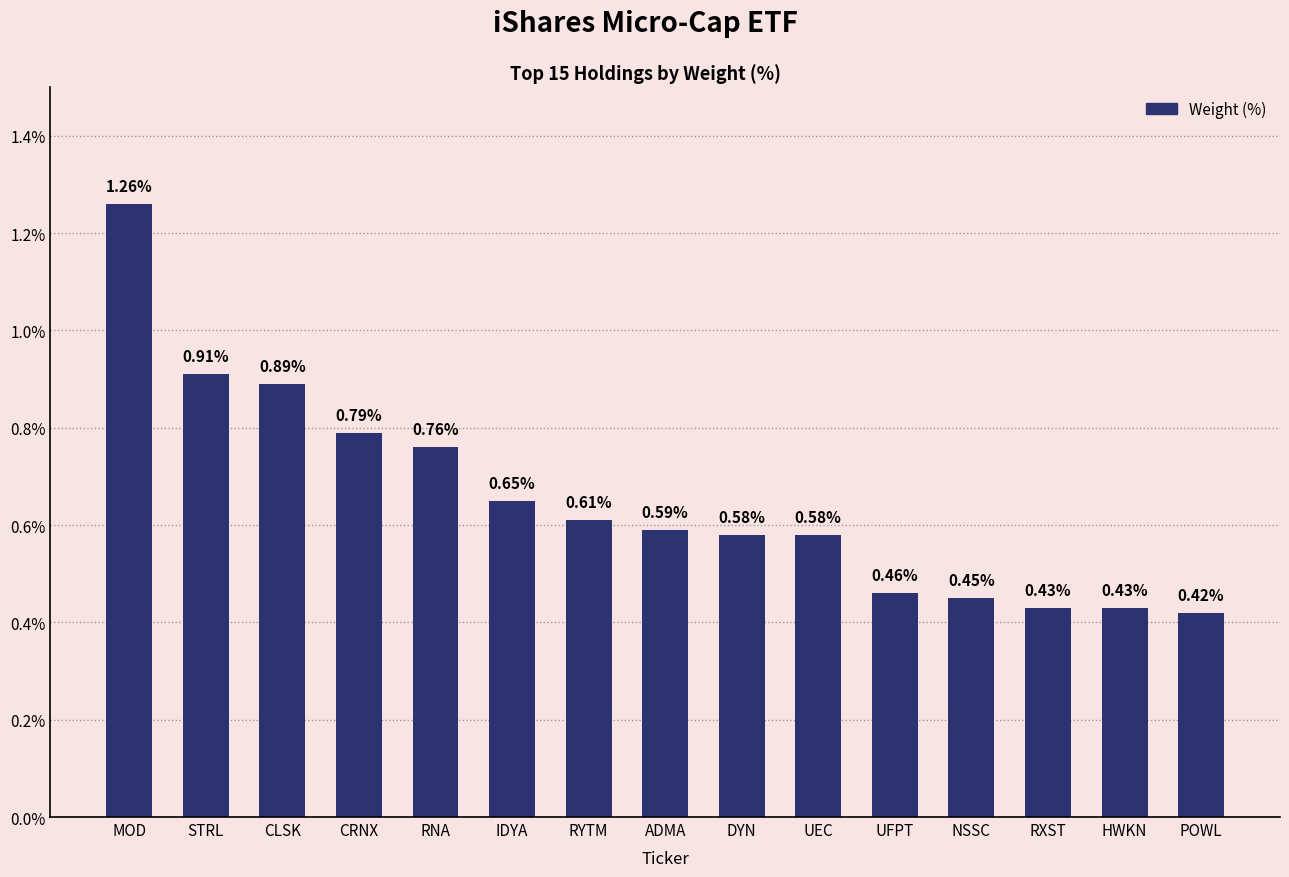

What position from the left is CLSK?

3